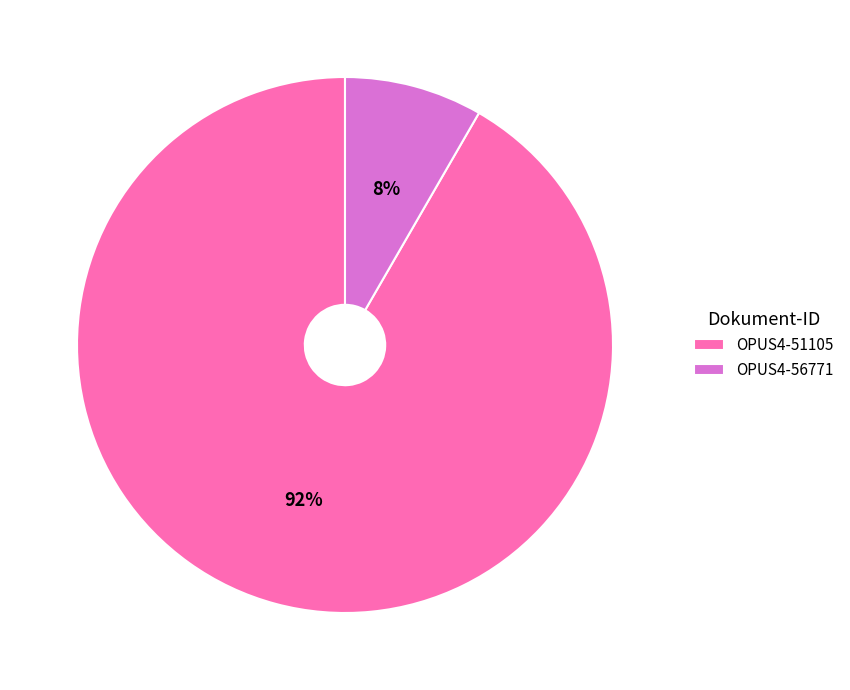

Which slice is the smallest?

OPUS4-56771